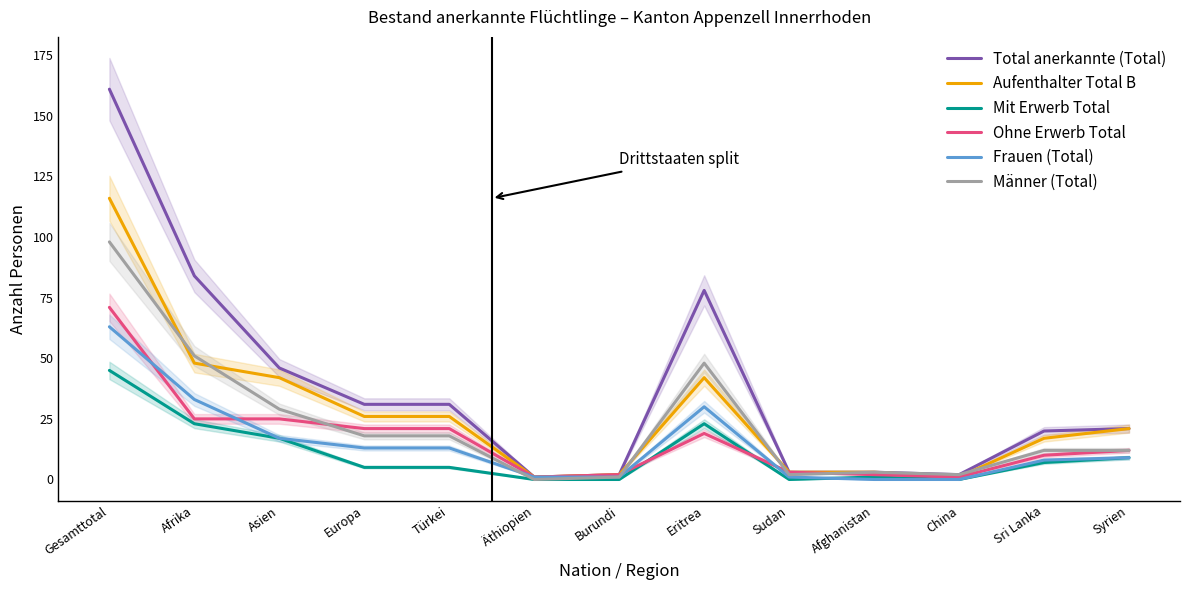

How many values in the Mit Erwerb Total series are below 5?

5